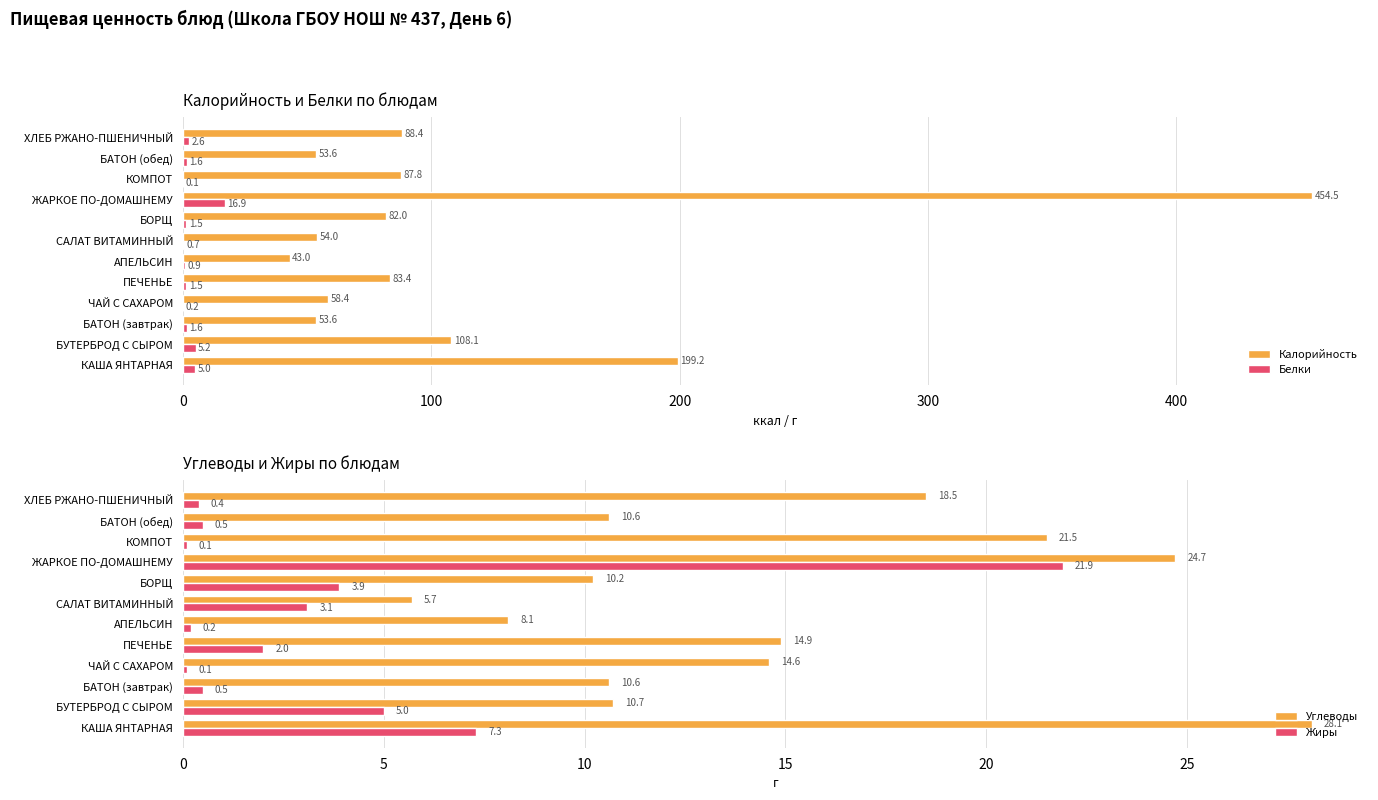

How many data points in Углеводы are above 14?

6